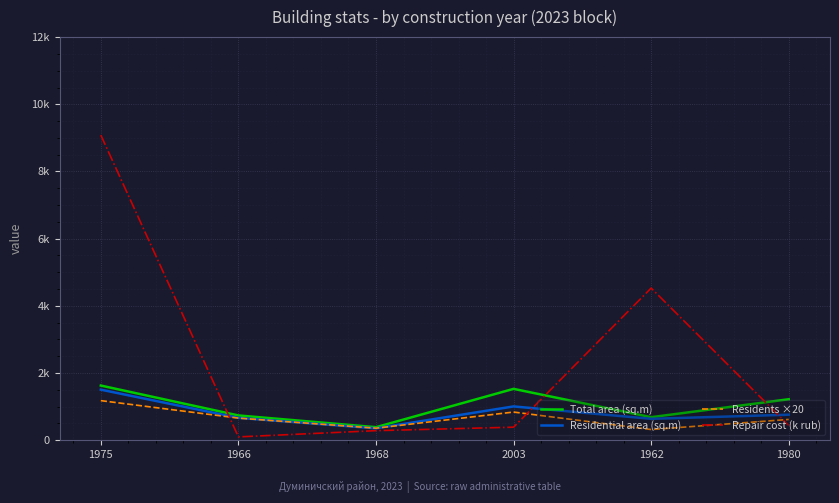

List the labels in order of Residential area (sq.m) value, smallest first.

1968, 1962, 1966, 1980, 2003, 1975